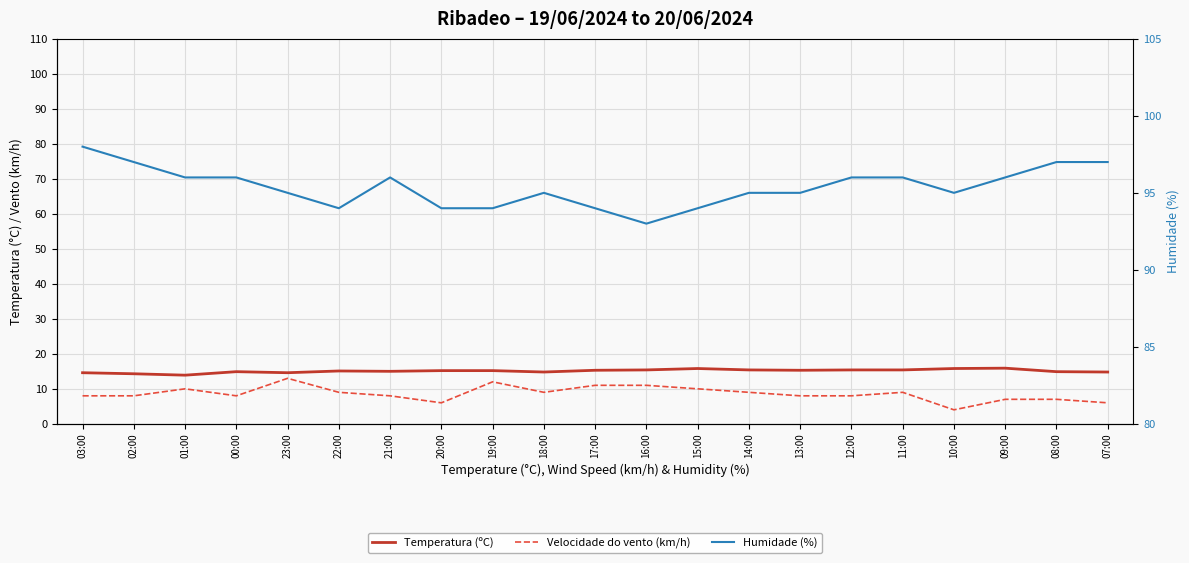

What is the difference between the Velocidade do vento (km/h) values at 10:00 and 01:00?

6.0